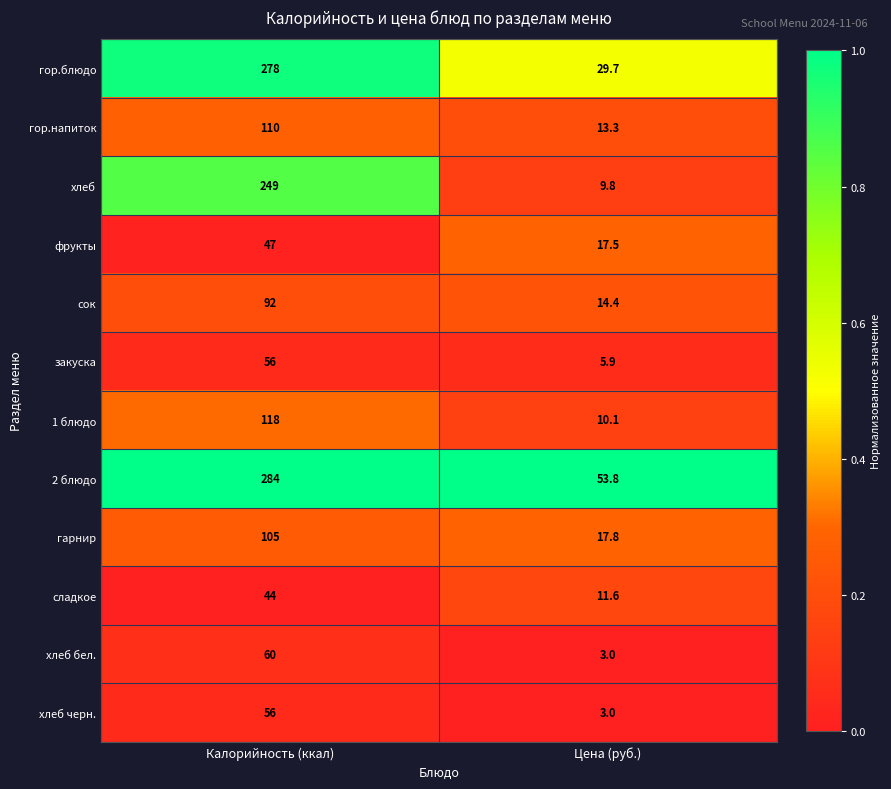

List the labels in order of хлеб черн. value, smallest first.

Цена (руб.), Калорийность (ккал)